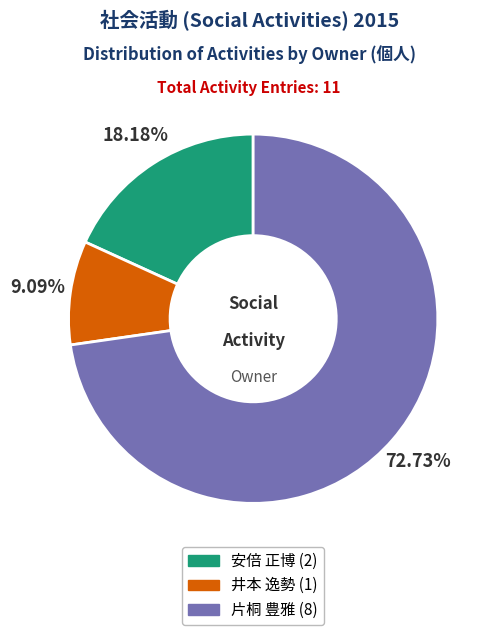

Is there a majority slice in this chart?

Yes